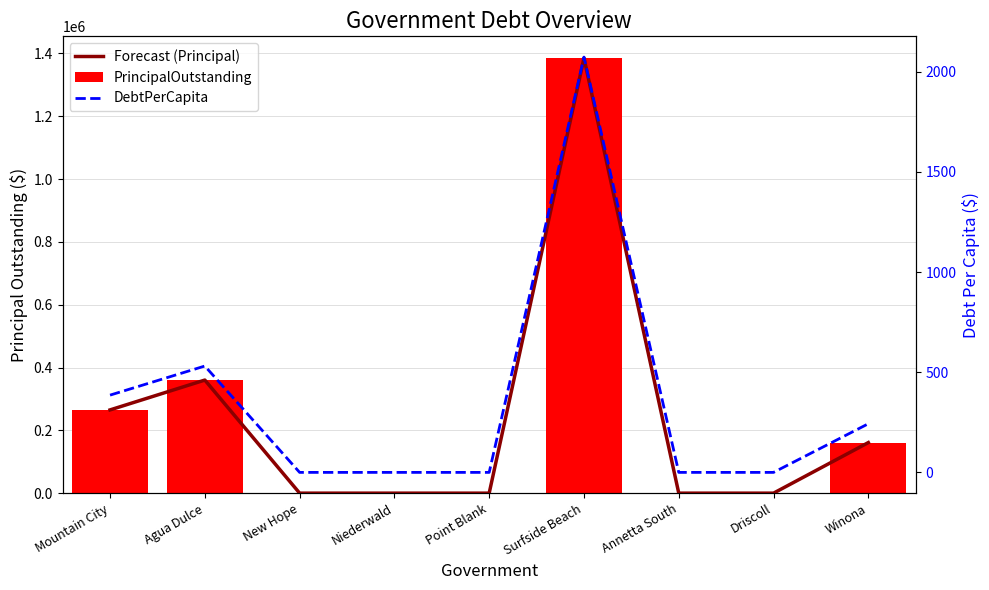

Are the bars horizontal?

No